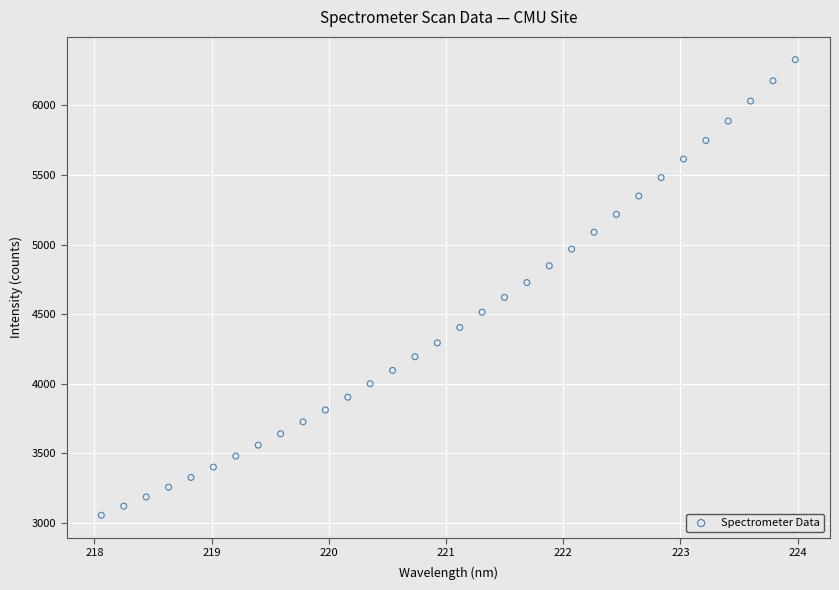

What is the range of Y values (max minus min)?

3270.2